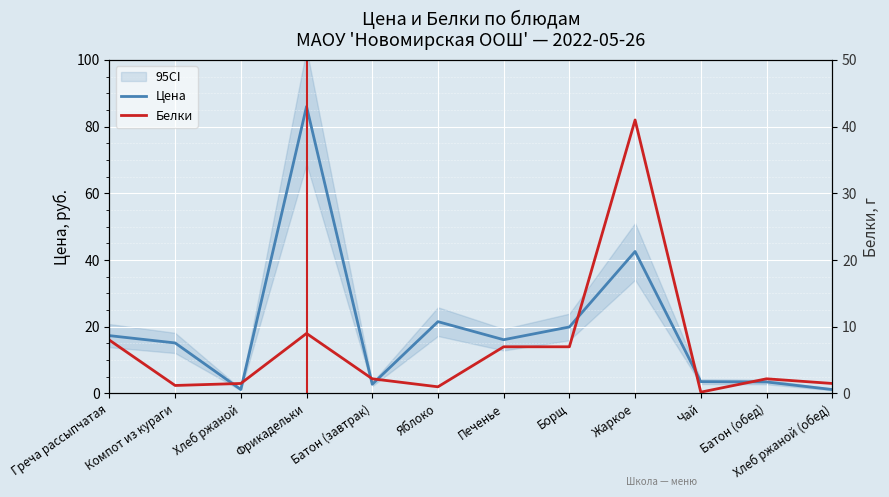

Where is the first local minimum for Белки?

Компот из кураги